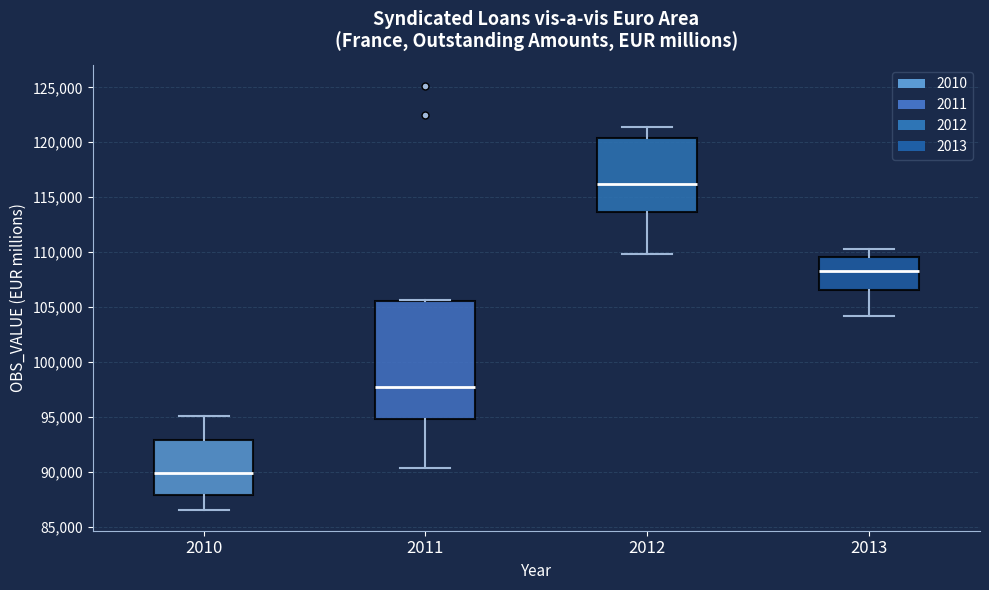

Where does the lower whisker of the box at x = 2012 end on the y-axis? The values are not printed on the chart, so give them approximately, as read against the axis.

110000